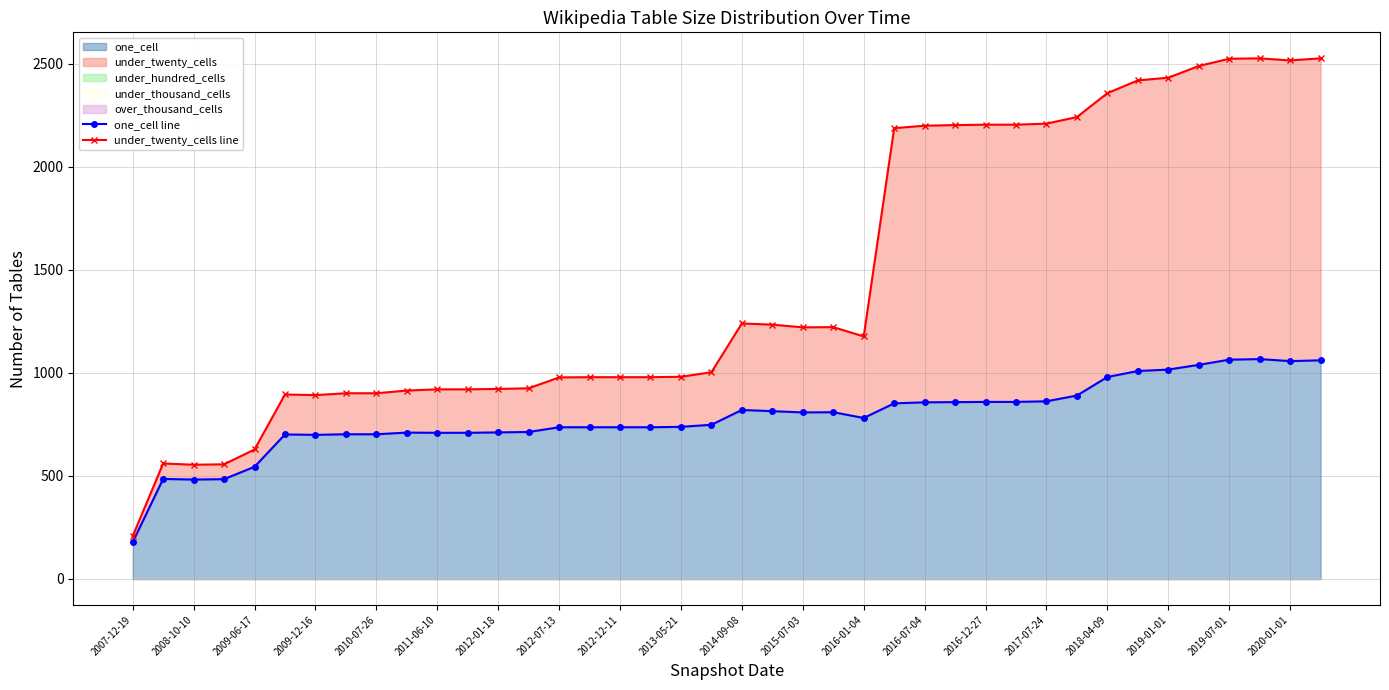

True or false: one_cell line and under_twenty_cells line intersect in this chart.

False